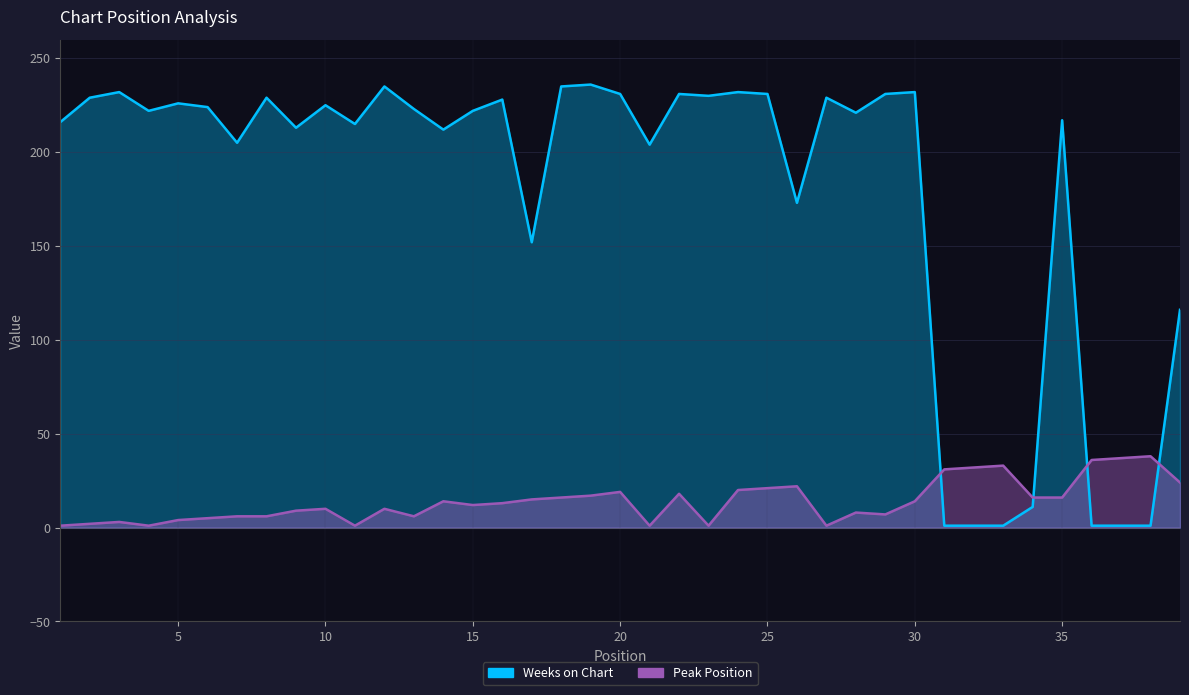

Does the chart display data point markers on the line(s)?

No